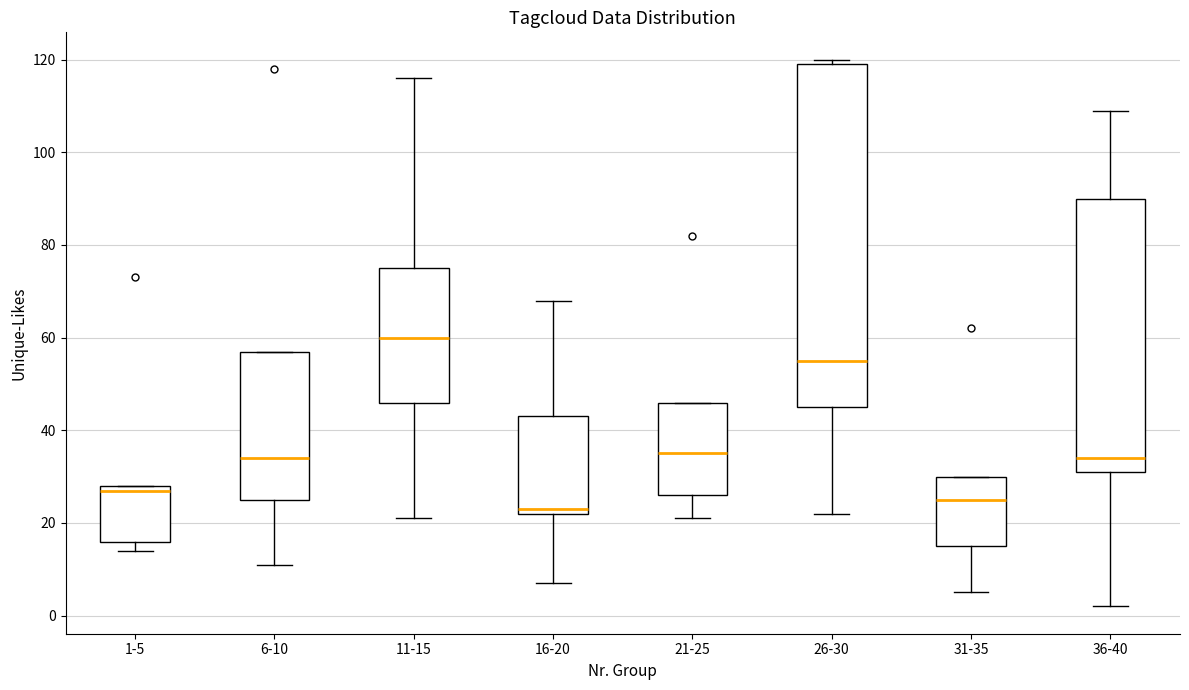

Reading left to right, transcribe this box plot: for each box, give where its median line is, the range the box spans, and where its two whiskers end, as read against the y-axis. The values are not printed on the chart, so give them approximately, as read against the axis.

1-5: median 28 (just below the box's upper edge), box 16 to 28, whiskers 14 to 28
6-10: median 34, box 26 to 58, whiskers 12 to 58
11-15: median 60, box 46 to 76, whiskers 22 to 116
16-20: median 24, box 22 to 44, whiskers 8 to 68
21-25: median 36, box 26 to 46, whiskers 22 to 46
26-30: median 56, box 46 to 120, whiskers 22 to 120 (just above the box's upper edge)
31-35: median 26, box 16 to 30, whiskers 6 to 30
36-40: median 34, box 32 to 90, whiskers 2 to 110